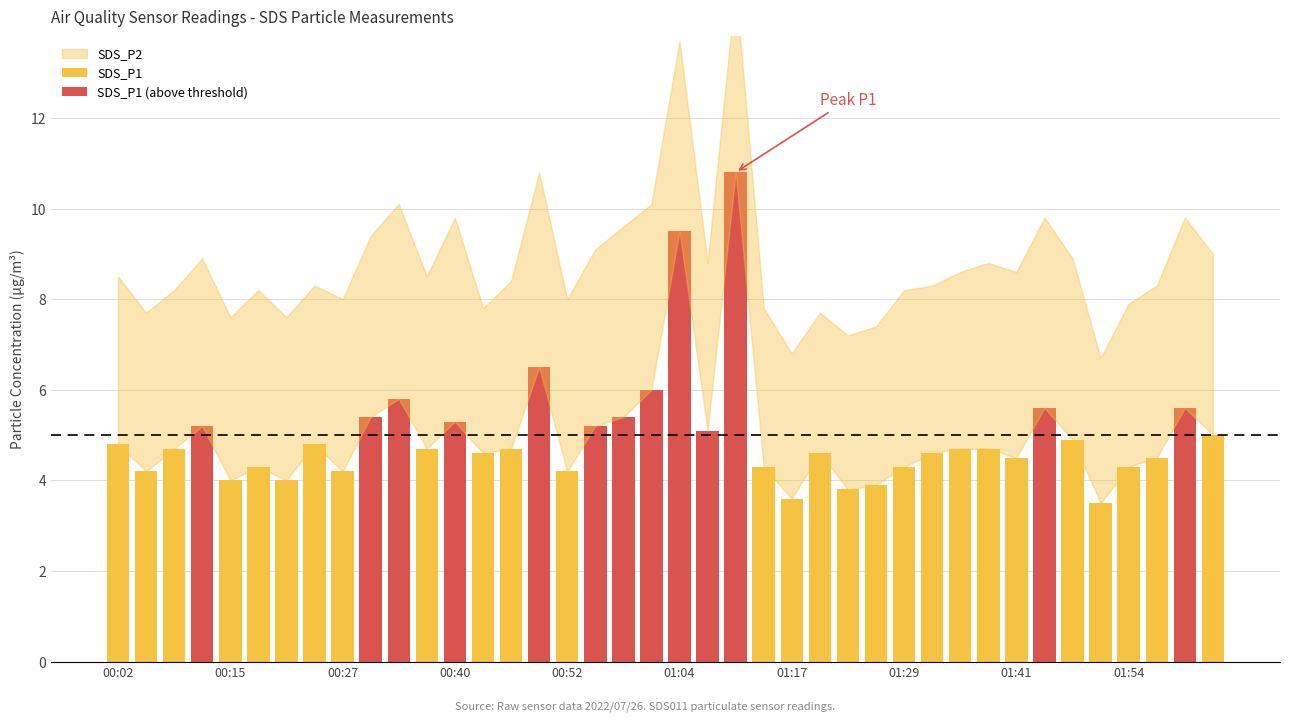

Which category has the lowest value in the SDS_P1 (above threshold) series?

00:02